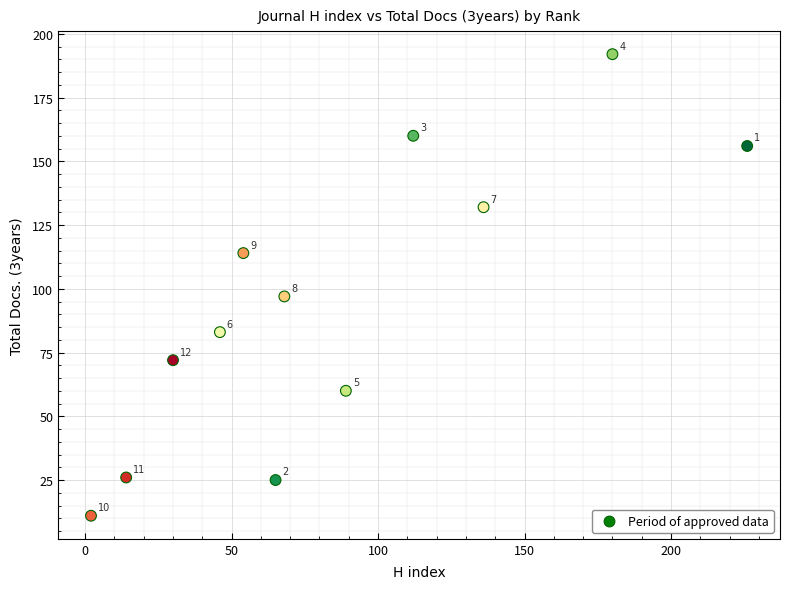

What Y value in the scatter plot is closest to 101?

97